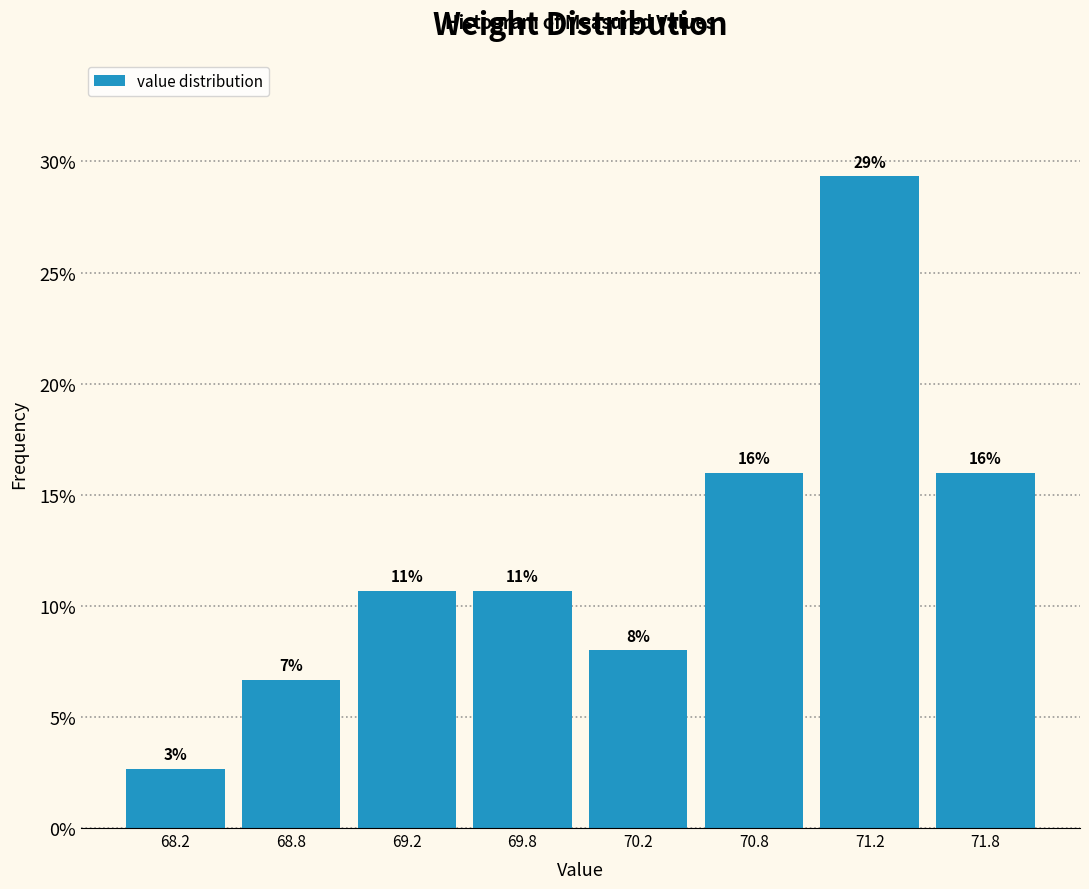

Does the chart contain any negative values?

No